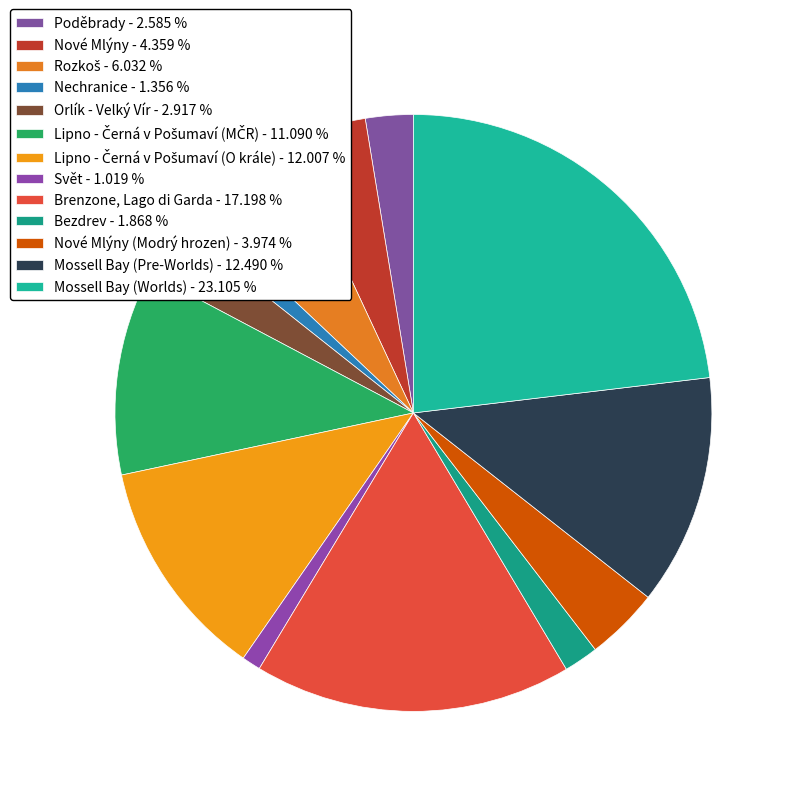

How many segments does this pie chart have?

13